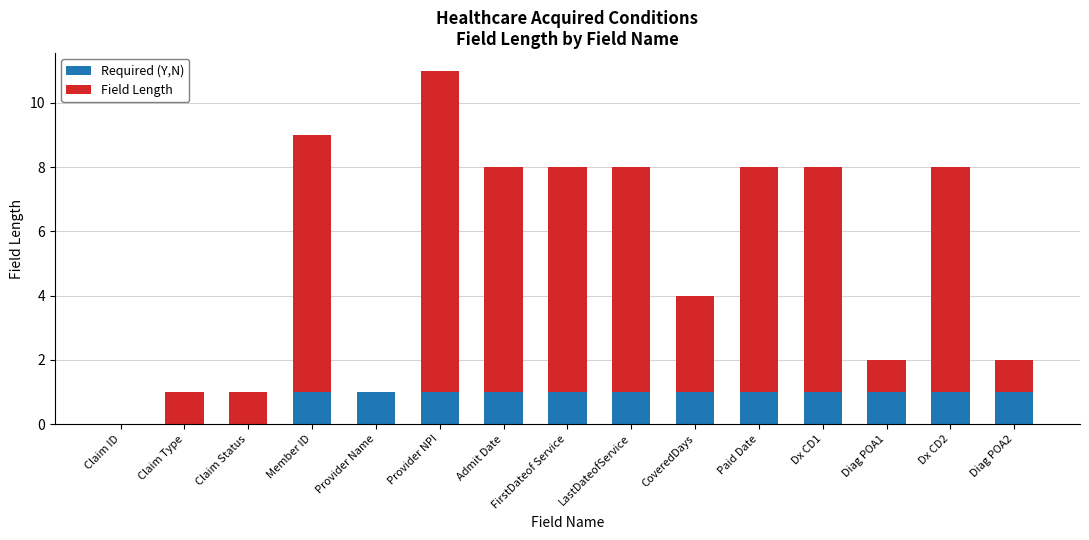

Is it true that Required (Y,N) equals 0 at Provider Name?

False